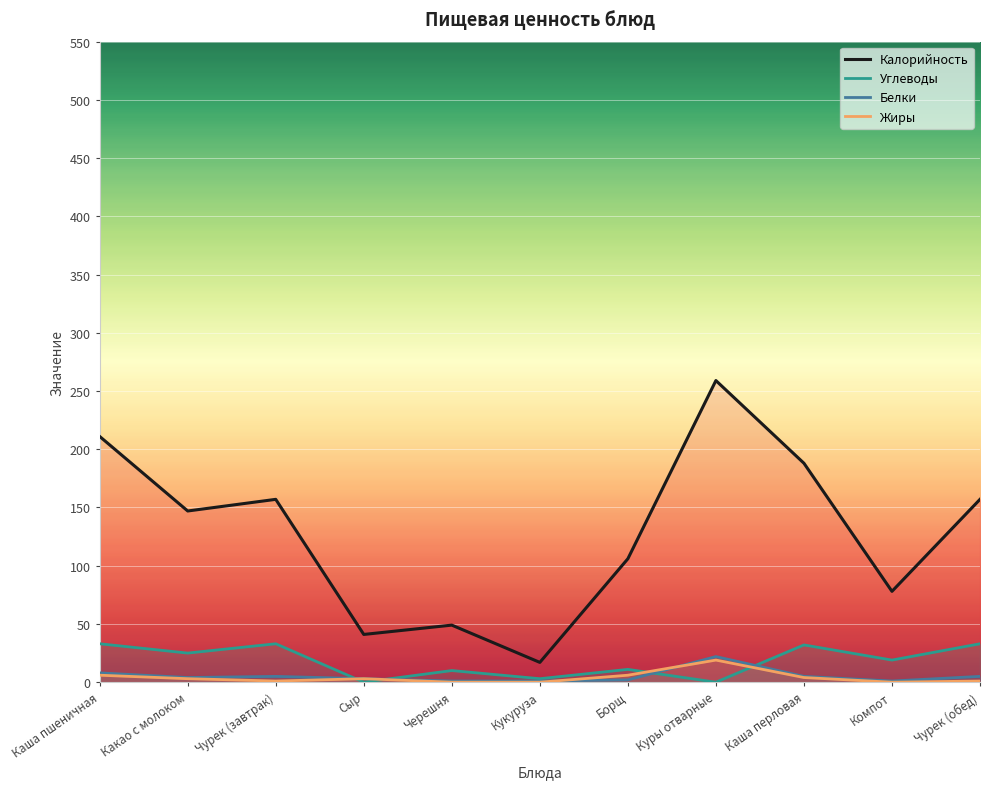

At which label does Калорийность first exceed 147?

Каша пшеничная